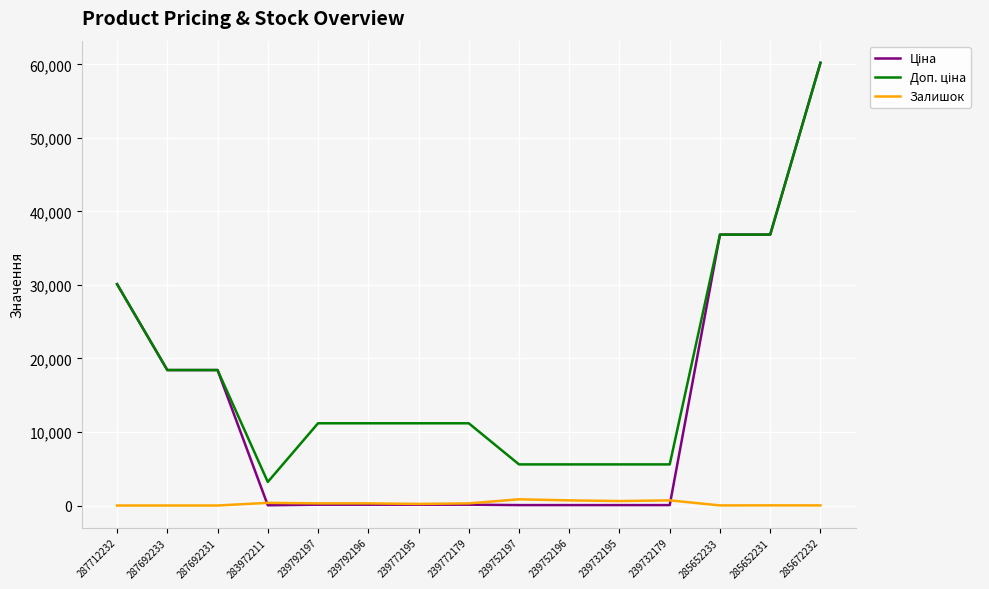

Which label corresponds to the largest value in the chart?

285672232